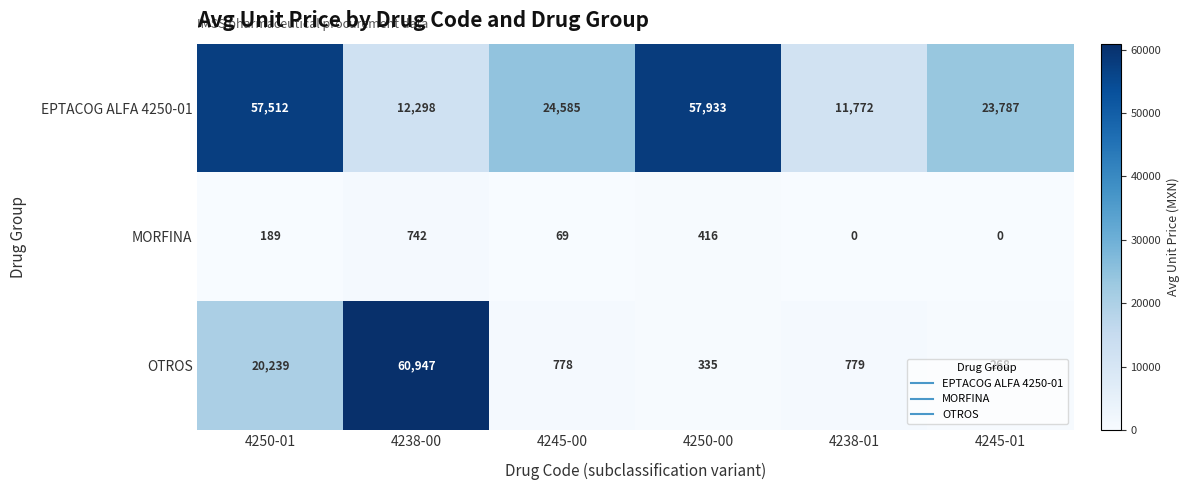

Which series changed the most between 4238-00 and 4238-01?

OTROS